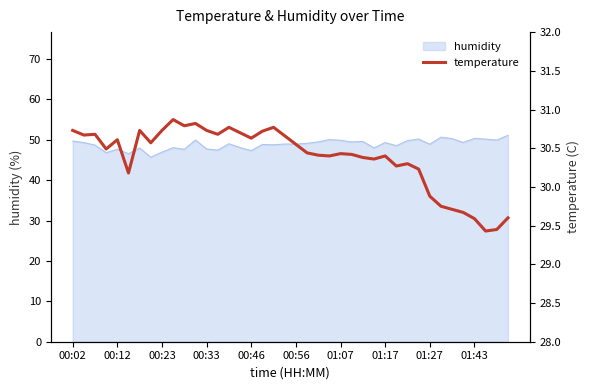

What is the maximum value for humidity?

51.1